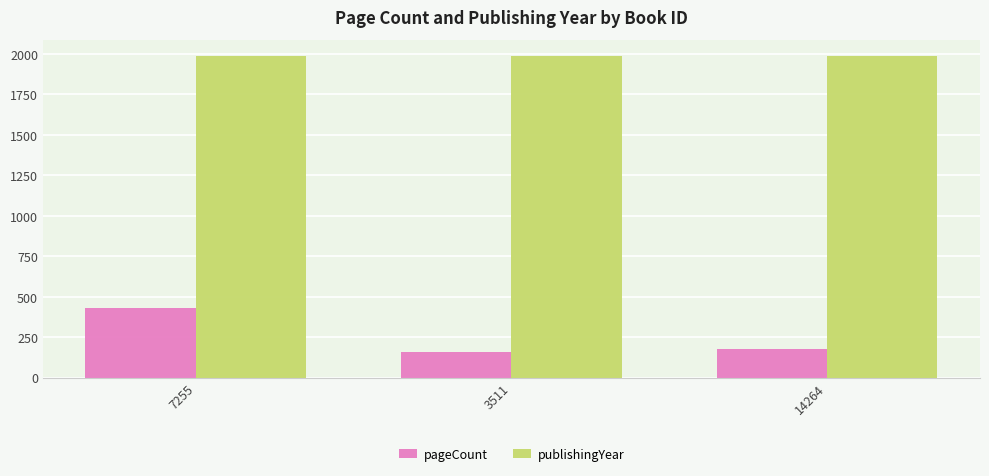

The value of pageCount at 3511 is 242. True or false?

False